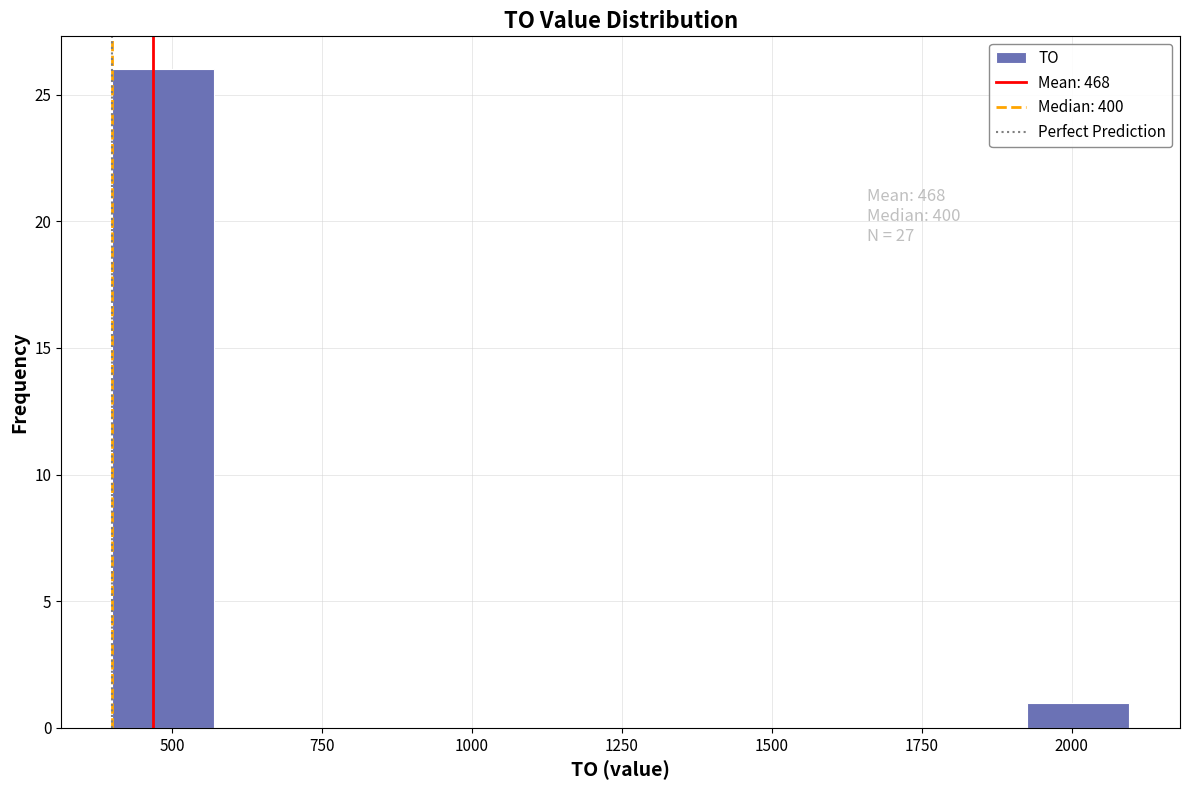

Around what value on the x-axis is the tallest bar? Give the approximate position of its centre, as read against the axis.

500